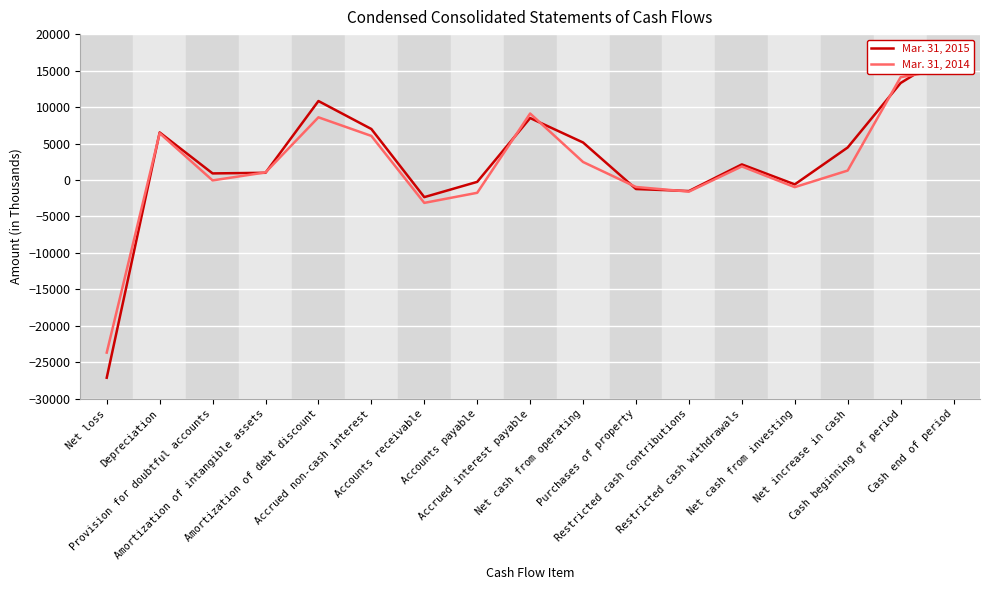

How many data points in Mar. 31, 2014 are less than 1299?

8